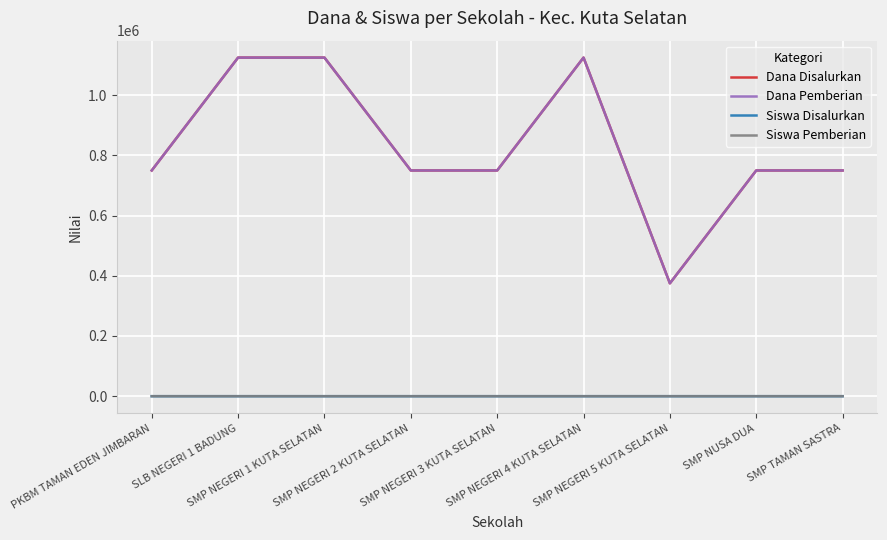

What is the greatest value displayed?

1125000